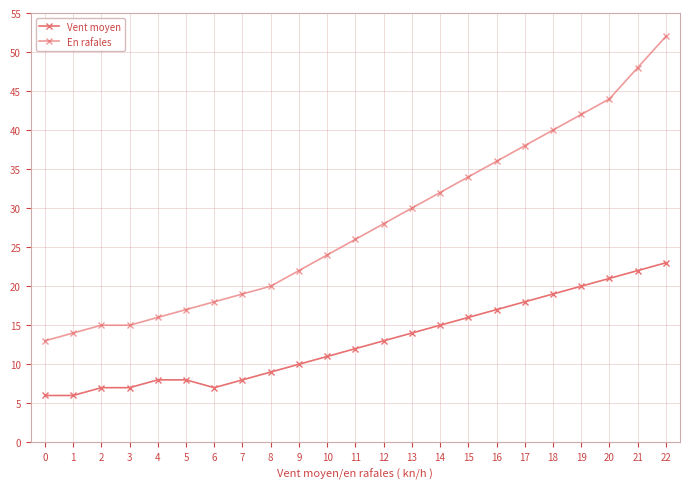

What is the sum of all En rafales values?

643